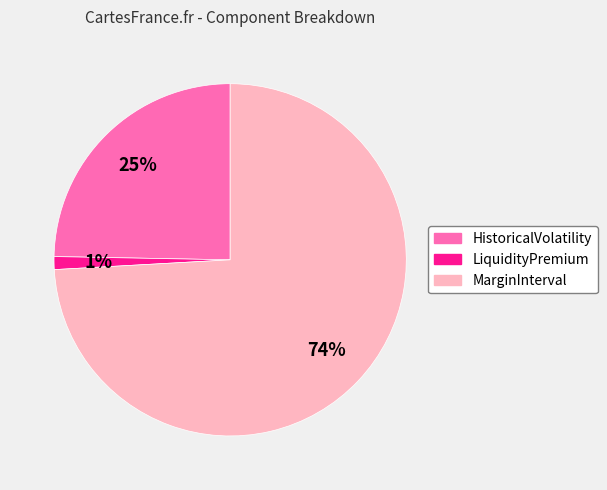

Which category has the smallest portion of the pie?

LiquidityPremium